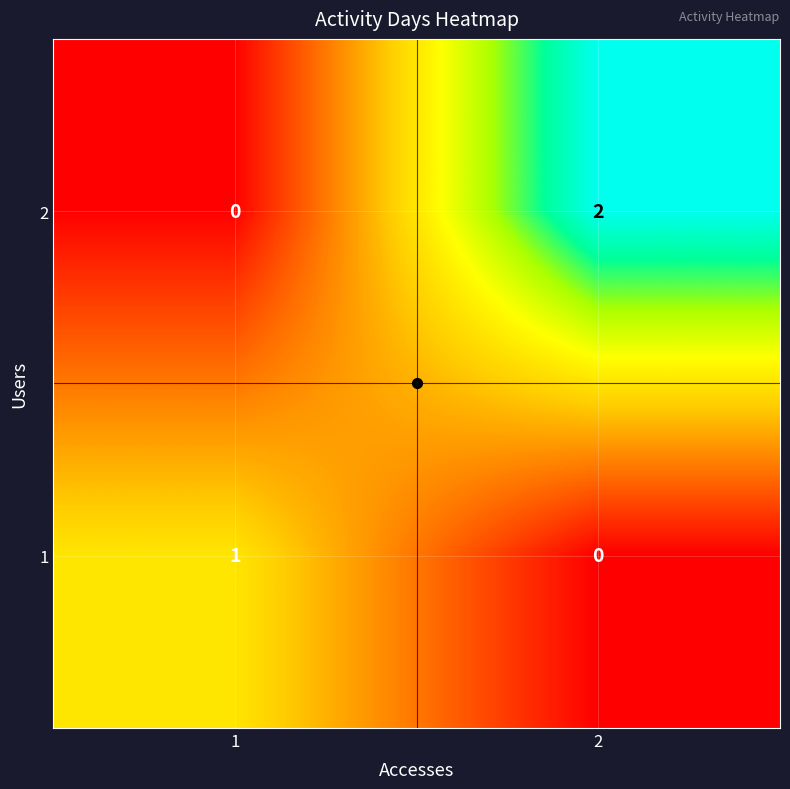

The value of 2 at 2 is 3. True or false?

False